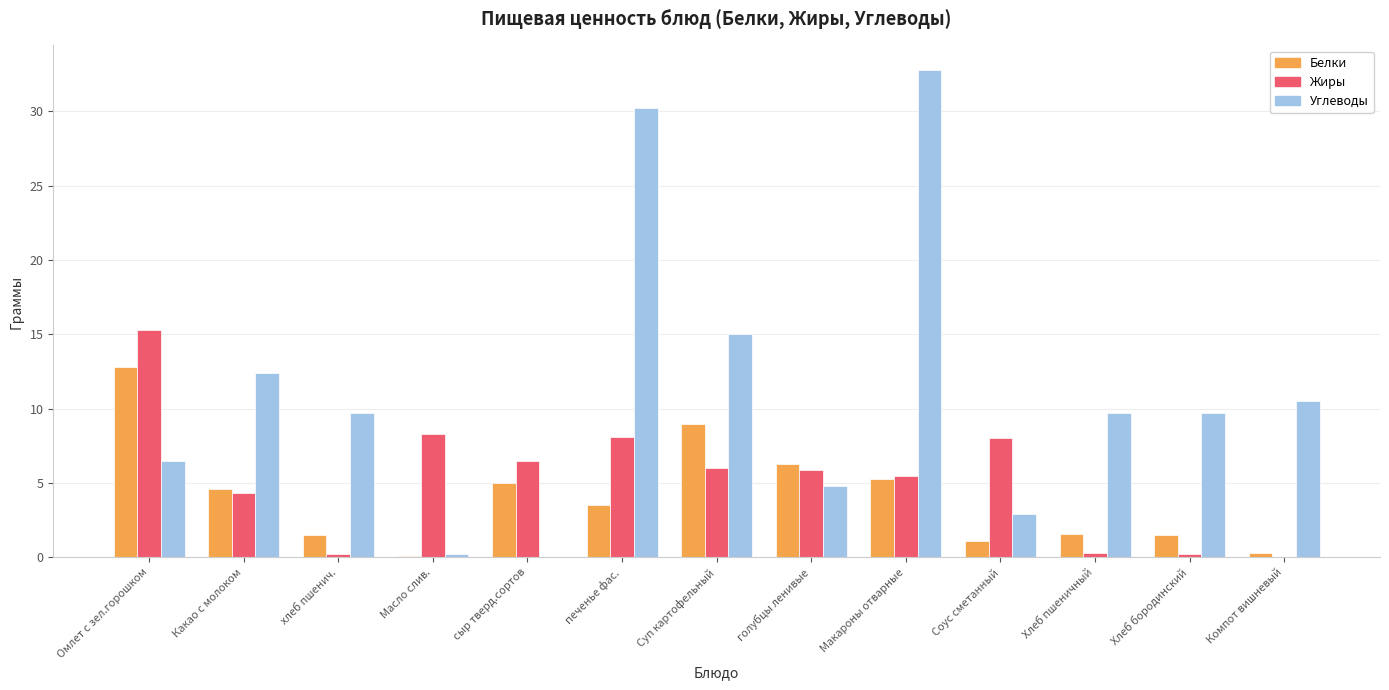

How many groups of bars are there?

13